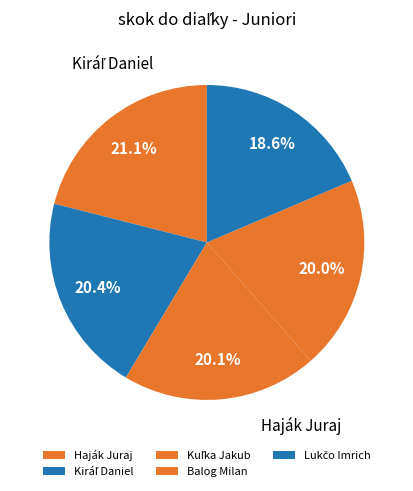

Does Haják Juraj represent more than half of the total?

No